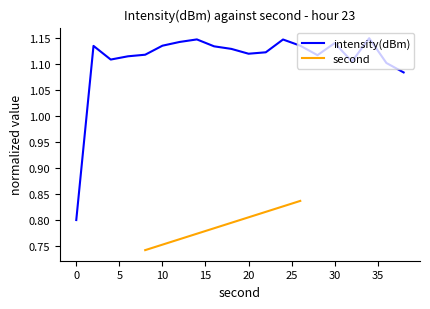

Does the chart display data point markers on the line(s)?

No